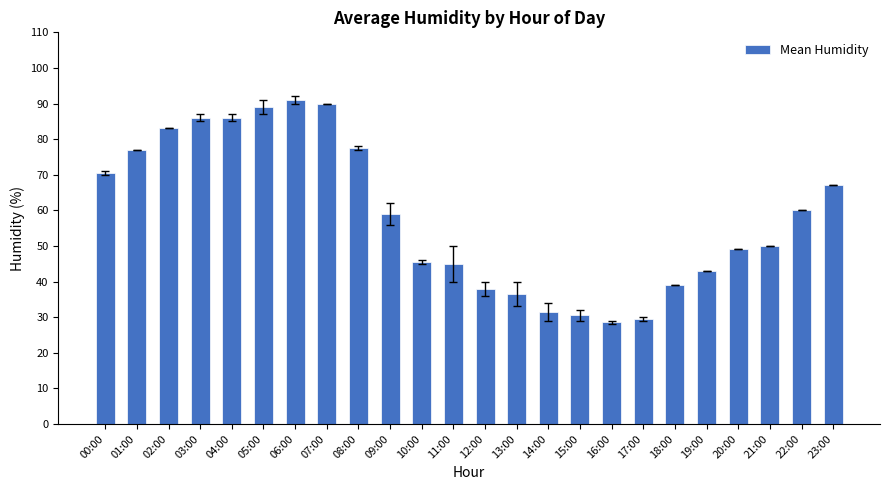

What is the label of the 16th bar from the right?

08:00